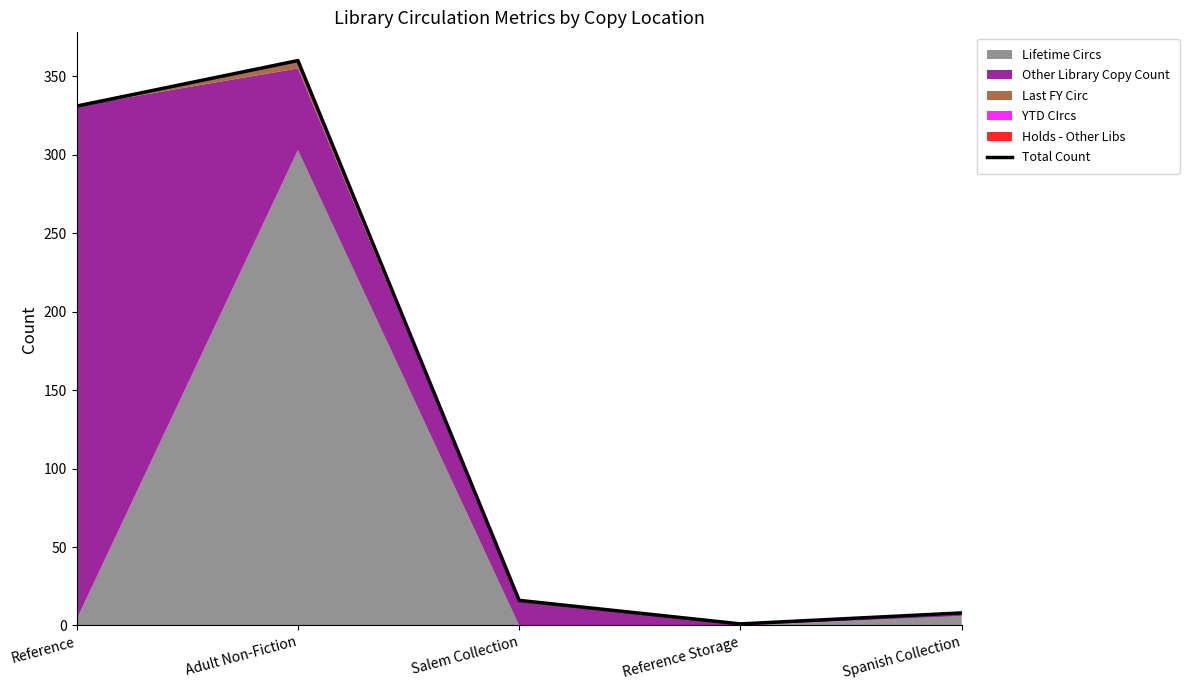

Reading left to right, list all the values displayed in this chart.

331	360	16	1	8